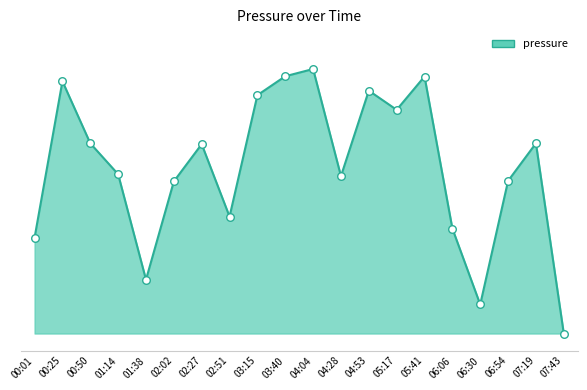

Which has a higher value, 05:41 or 02:27?

05:41